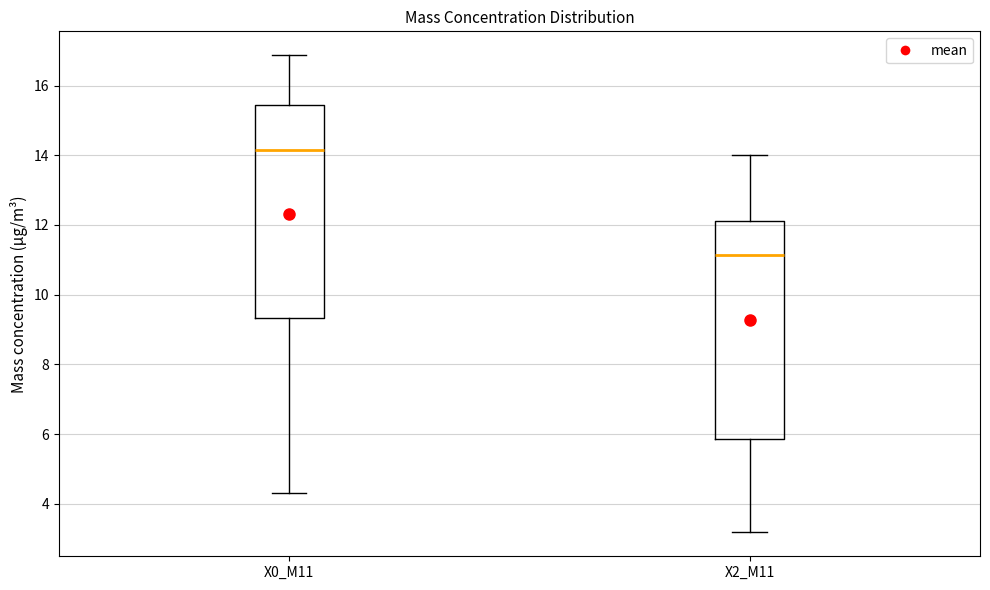

Which box's median line is the lowest?

X2_M11